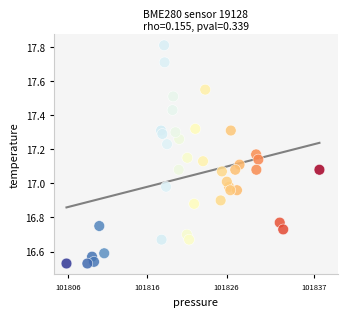

What is the range of Y values (max minus min)?

1.3